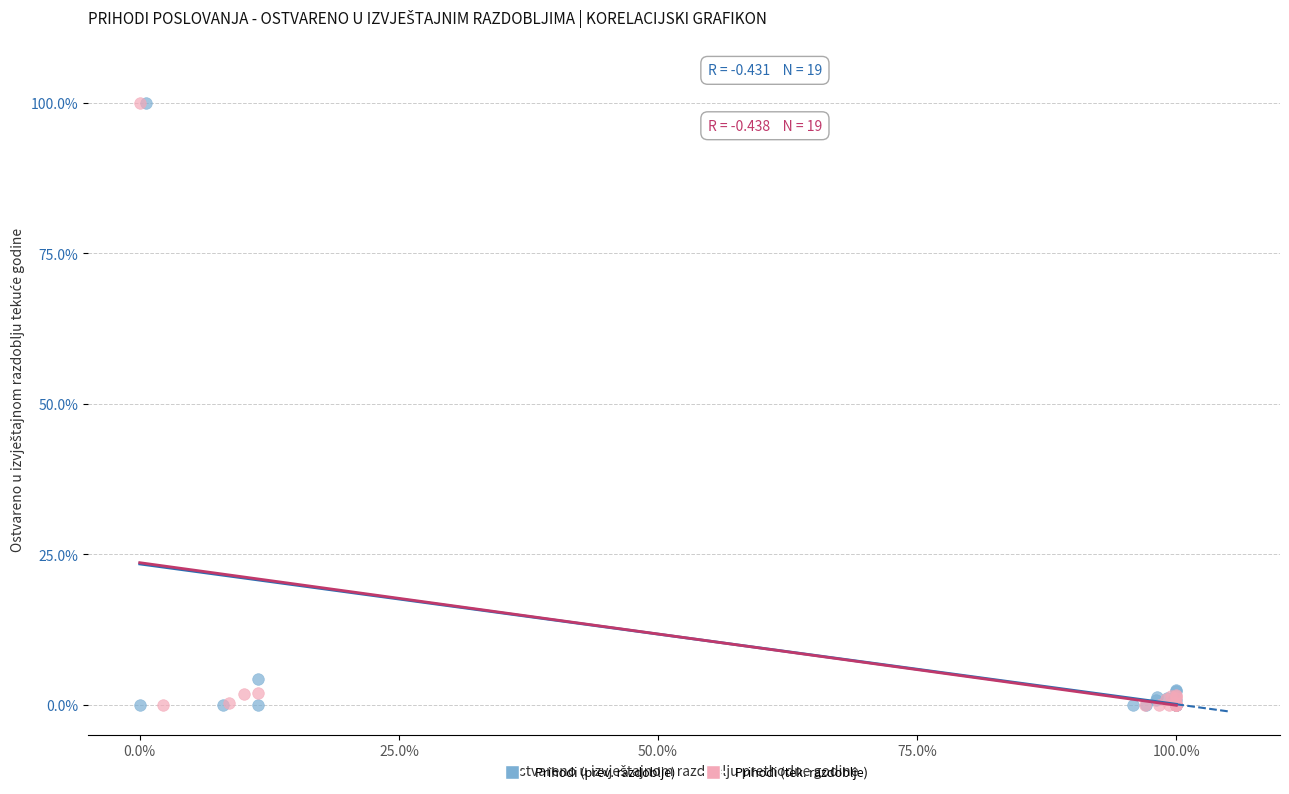

What are all the series names shown in the legend?

Prihodi (prev. razdoblje), Prihodi (tek. razdoblje)